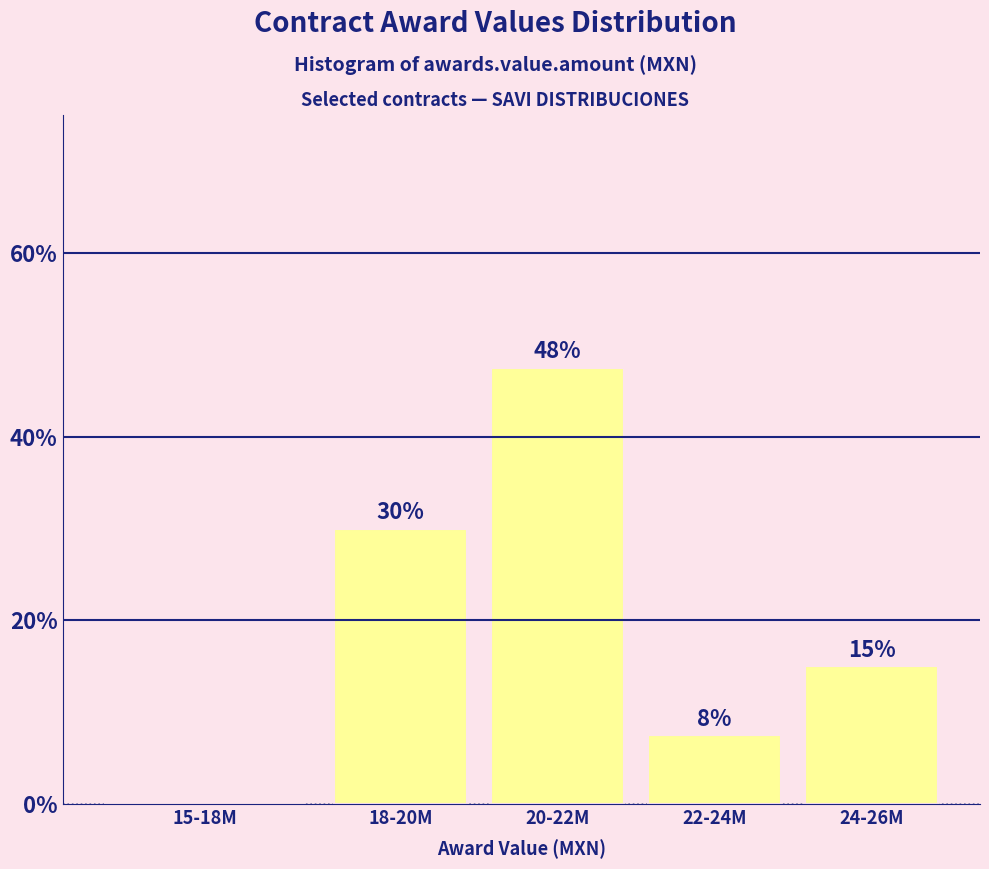

Where is the data nearest to the value 23?

18-20M